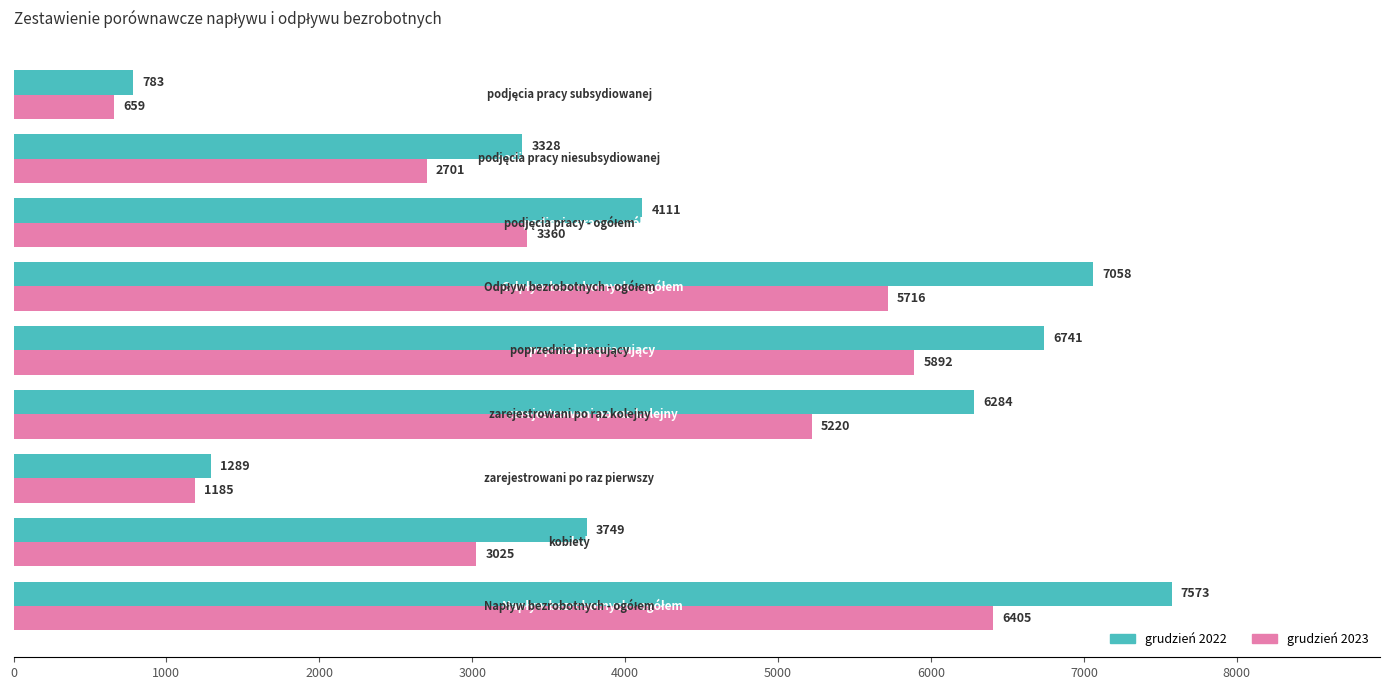

Which series has the largest total across all categories?

grudzień 2022